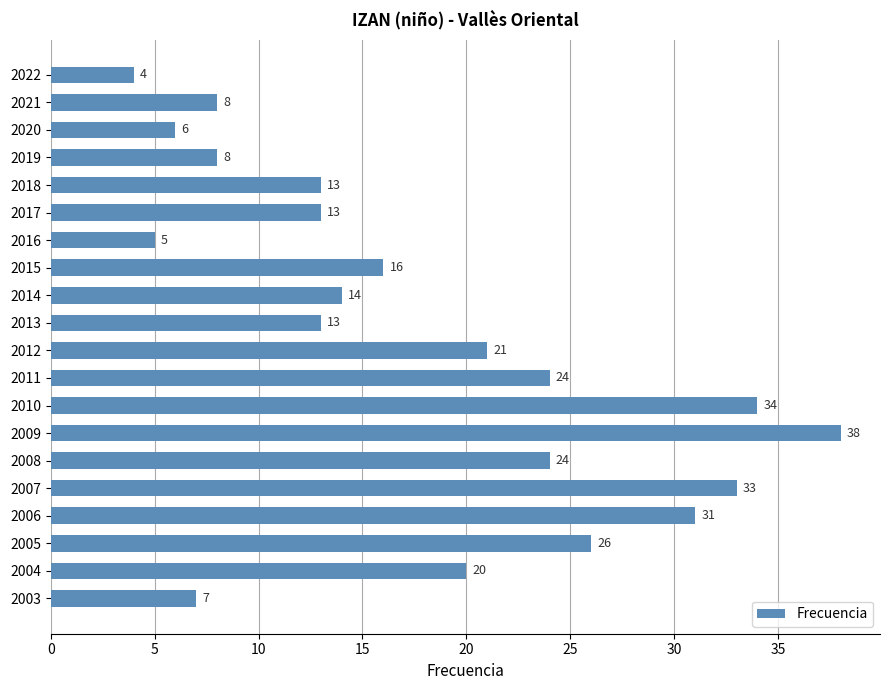

How many data points are less than 16?

10